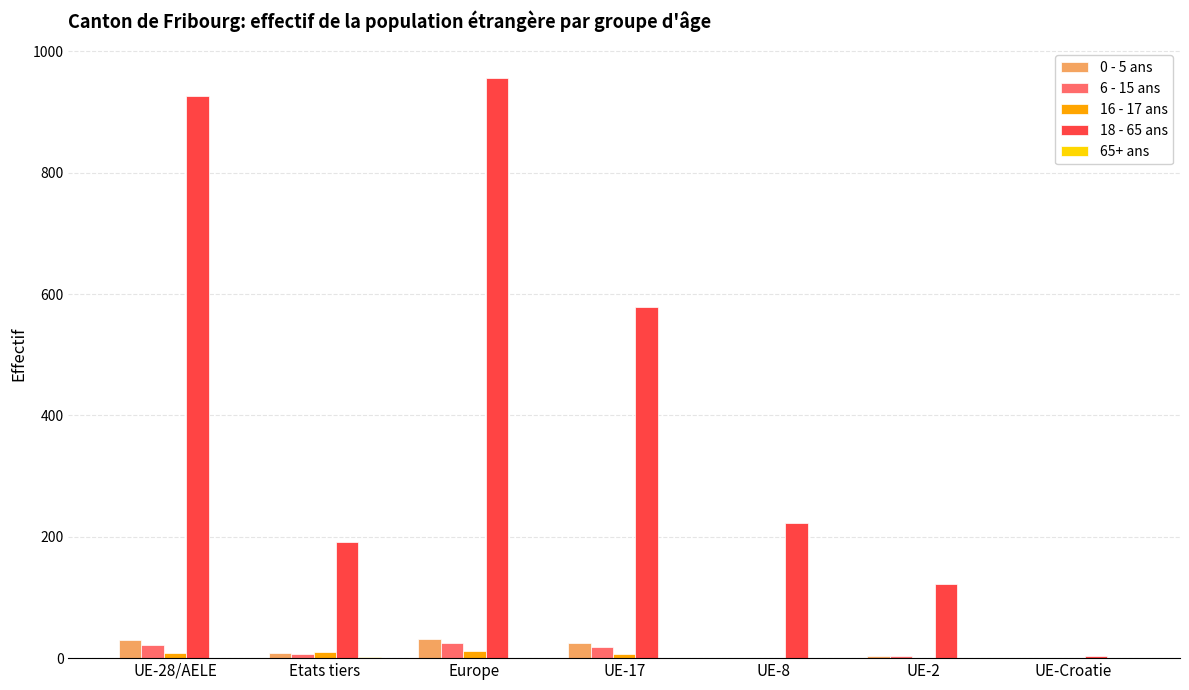

What is the greatest value displayed?

957